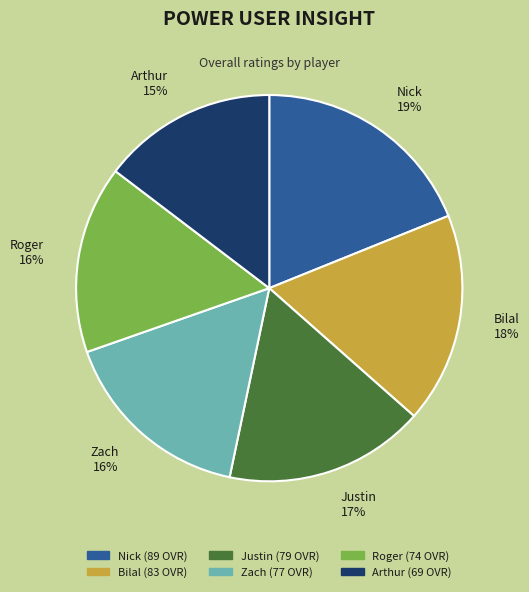

What is the ratio of the value at Zach to the value at Roger?

1.0